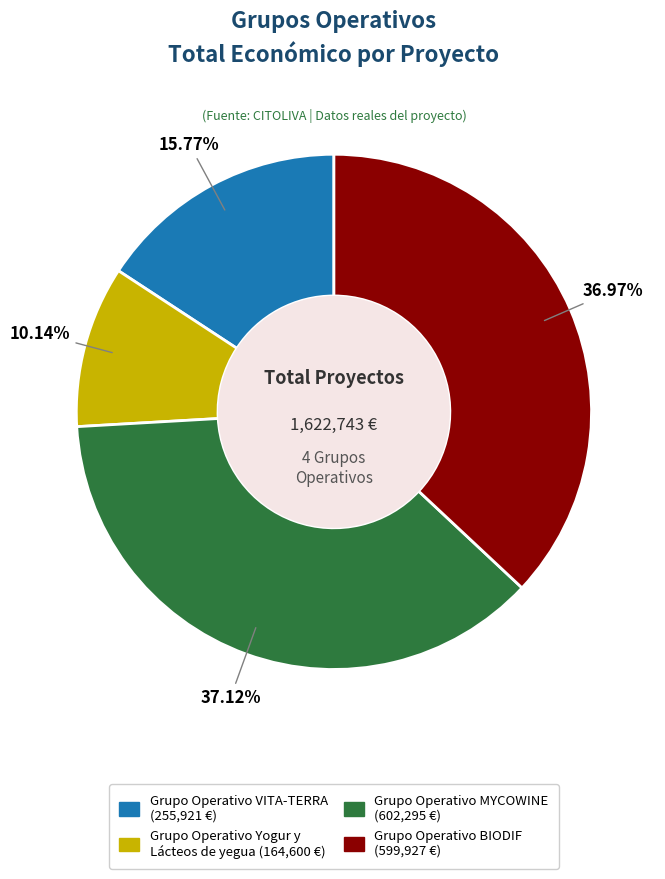

Does any single category account for the majority?

No